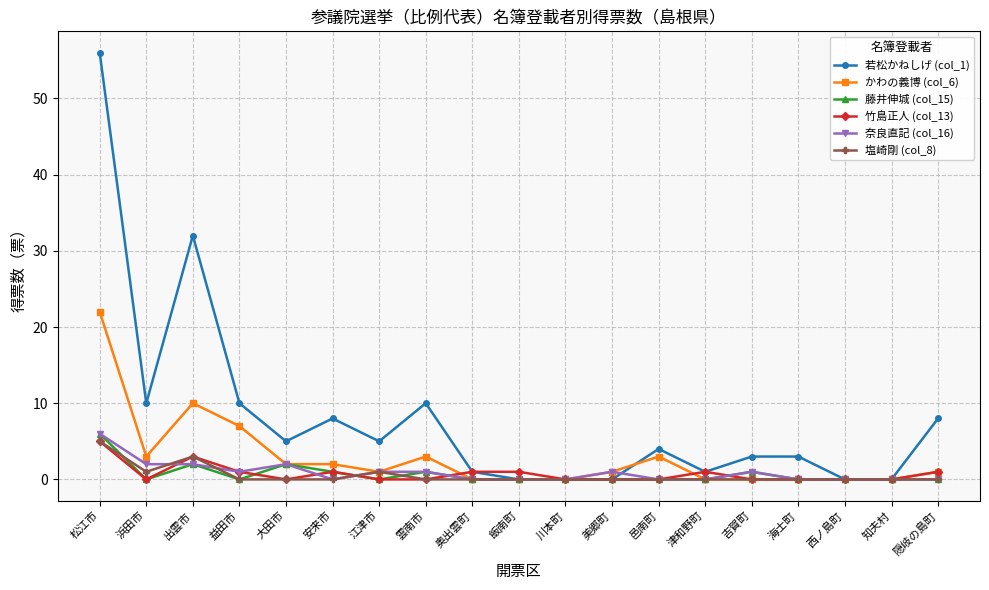

Reading left to right, list all the values displayed in this chart.

若松かねしげ (col_1): 松江市=56	浜田市=10	出雲市=32	益田市=10	大田市=5	安来市=8	江津市=5	雲南市=10	奥出雲町=1	飯南町=0	川本町=0	美郷町=0	邑南町=4	津和野町=1	吉賀町=3	海士町=3	西ノ島町=0	知夫村=0	隠岐の島町=8
かわの義博 (col_6): 松江市=22	浜田市=3	出雲市=10	益田市=7	大田市=2	安来市=2	江津市=1	雲南市=3	奥出雲町=0	飯南町=0	川本町=0	美郷町=1	邑南町=3	津和野町=0	吉賀町=0	海士町=0	西ノ島町=0	知夫村=0	隠岐の島町=1
藤井伸城 (col_15): 松江市=6	浜田市=0	出雲市=2	益田市=0	大田市=2	安来市=1	江津市=0	雲南市=1	奥出雲町=0	飯南町=0	川本町=0	美郷町=0	邑南町=0	津和野町=0	吉賀町=1	海士町=0	西ノ島町=0	知夫村=0	隠岐の島町=0
竹島正人 (col_13): 松江市=5	浜田市=0	出雲市=3	益田市=1	大田市=0	安来市=1	江津市=0	雲南市=0	奥出雲町=1	飯南町=1	川本町=0	美郷町=0	邑南町=0	津和野町=1	吉賀町=0	海士町=0	西ノ島町=0	知夫村=0	隠岐の島町=1
奈良直記 (col_16): 松江市=6	浜田市=2	出雲市=2	益田市=1	大田市=2	安来市=0	江津市=1	雲南市=1	奥出雲町=0	飯南町=0	川本町=0	美郷町=1	邑南町=0	津和野町=0	吉賀町=1	海士町=0	西ノ島町=0	知夫村=0	隠岐の島町=0
塩崎剛 (col_8): 松江市=5	浜田市=1	出雲市=3	益田市=0	大田市=0	安来市=0	江津市=1	雲南市=0	奥出雲町=0	飯南町=0	川本町=0	美郷町=0	邑南町=0	津和野町=0	吉賀町=0	海士町=0	西ノ島町=0	知夫村=0	隠岐の島町=0